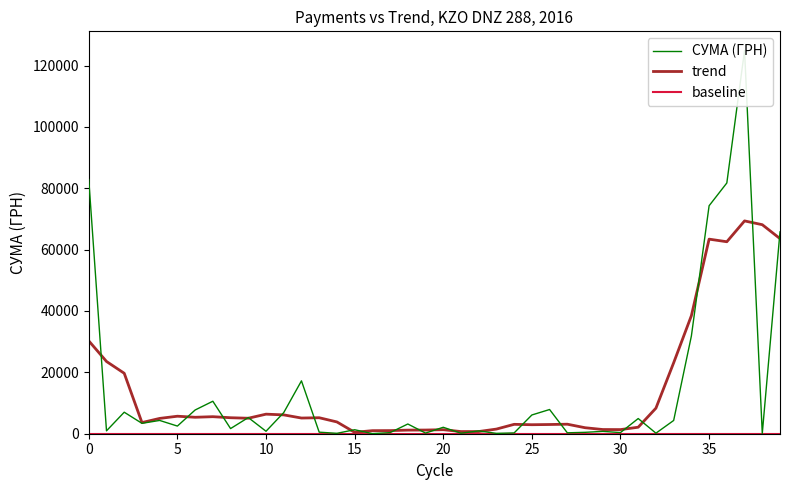

Is the value of baseline at 30 greater than the value of trend at 15?

No